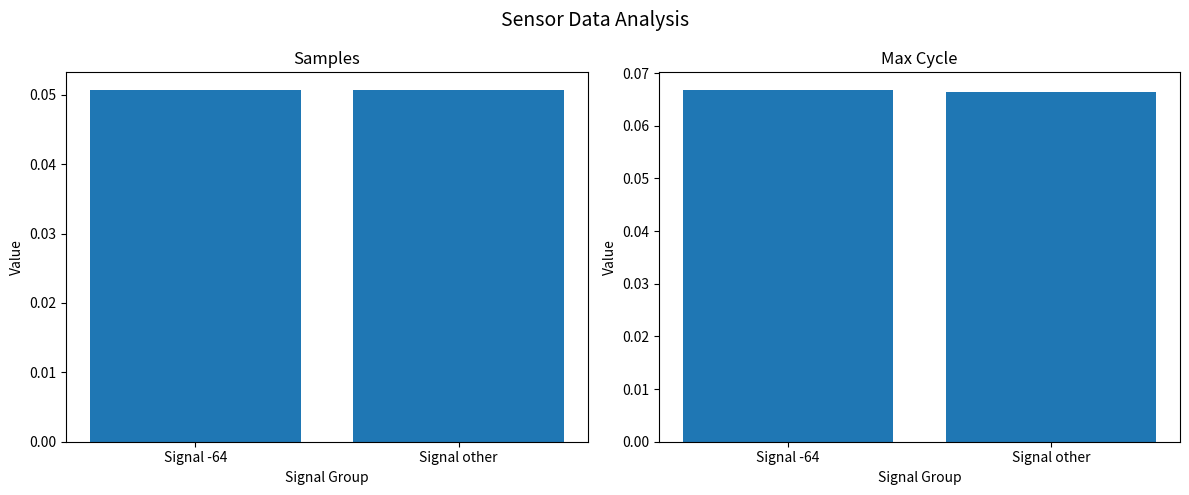

The value of Samples at Signal other is 0.0. True or false?

False